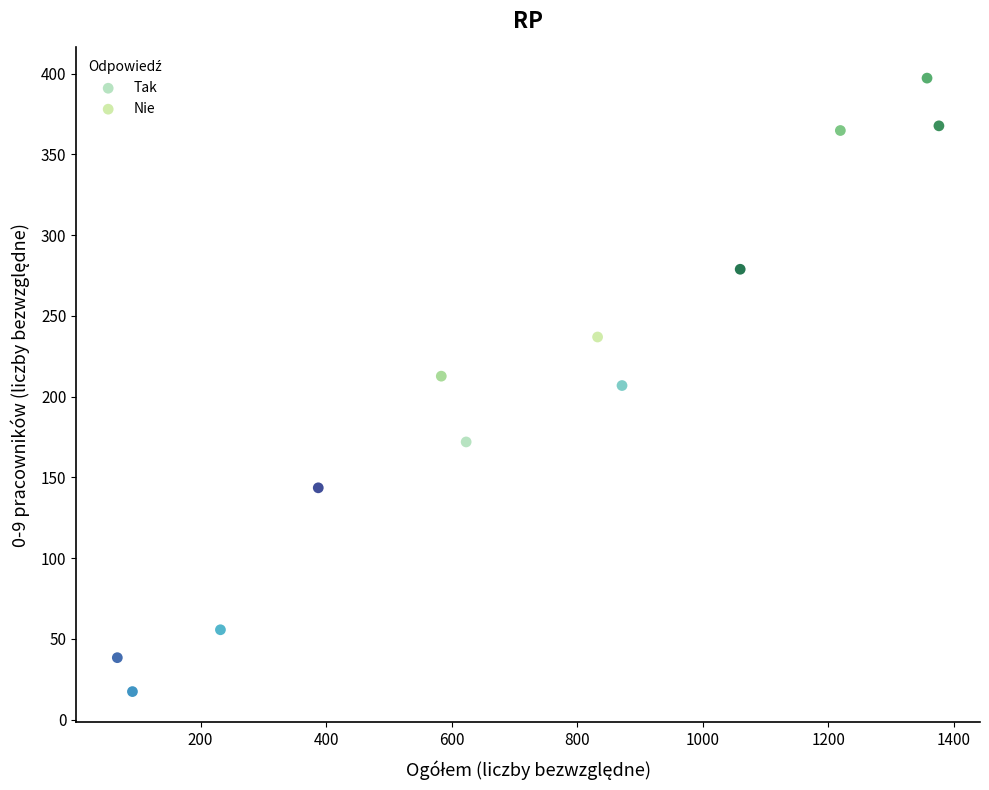

What are all the series names shown in the legend?

Tak, Nie